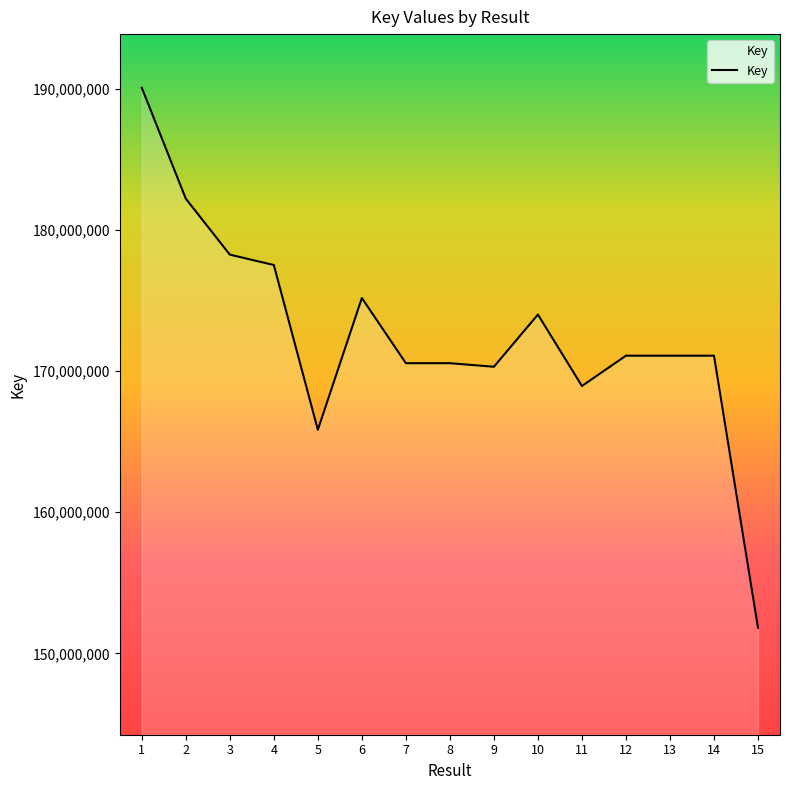

What is the minimum value shown in the chart?

151818022